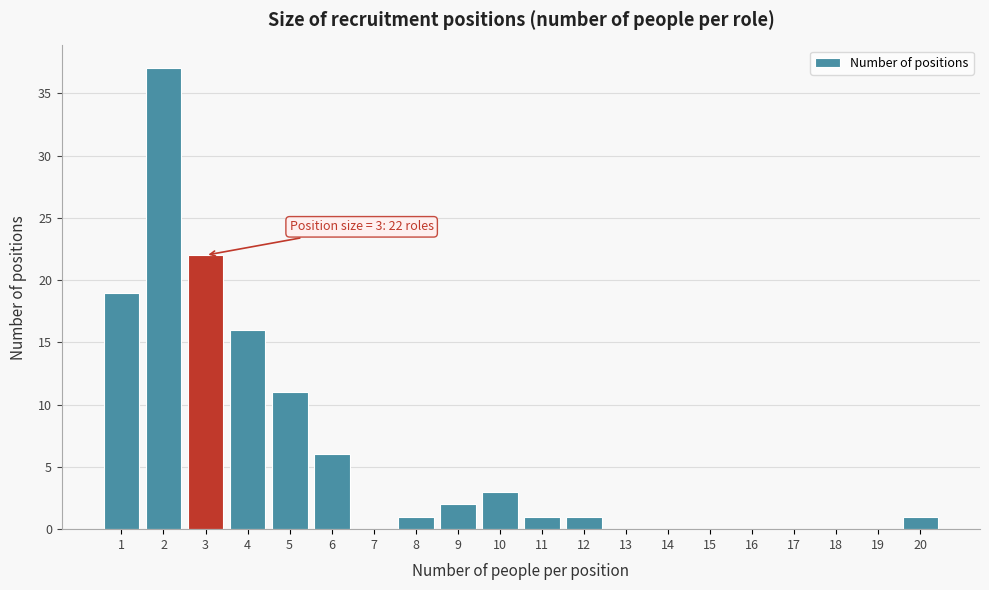

Which range on the x-axis has the tallest bar?

1.5 to 2.5